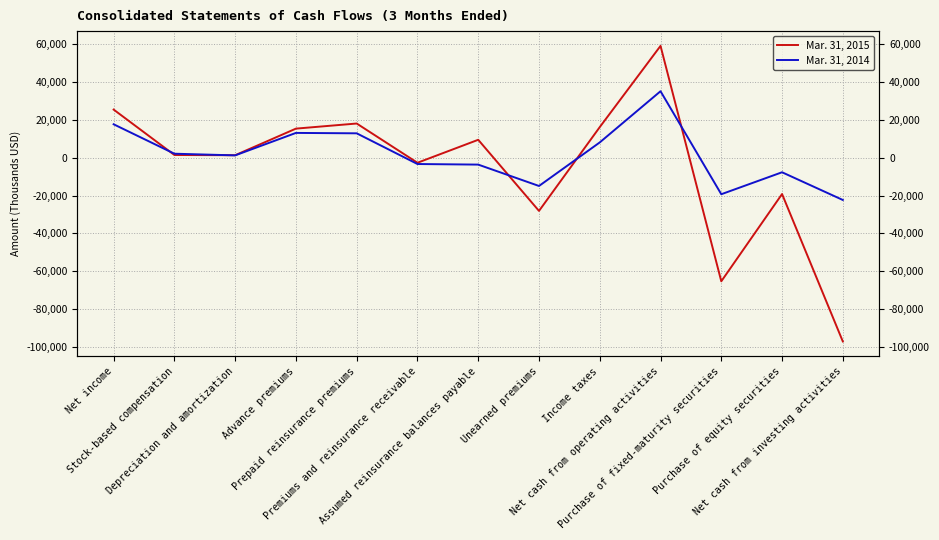

What is the label of the 3rd point from the left?

Depreciation and amortization